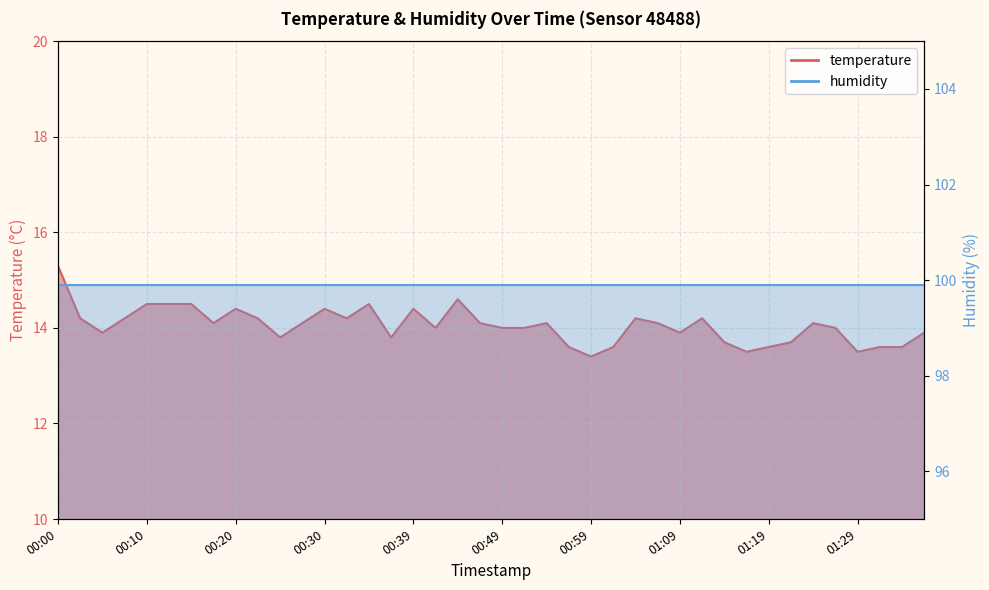

How many points are higher than both their immediate neighbors (excluding endpoints)?

9